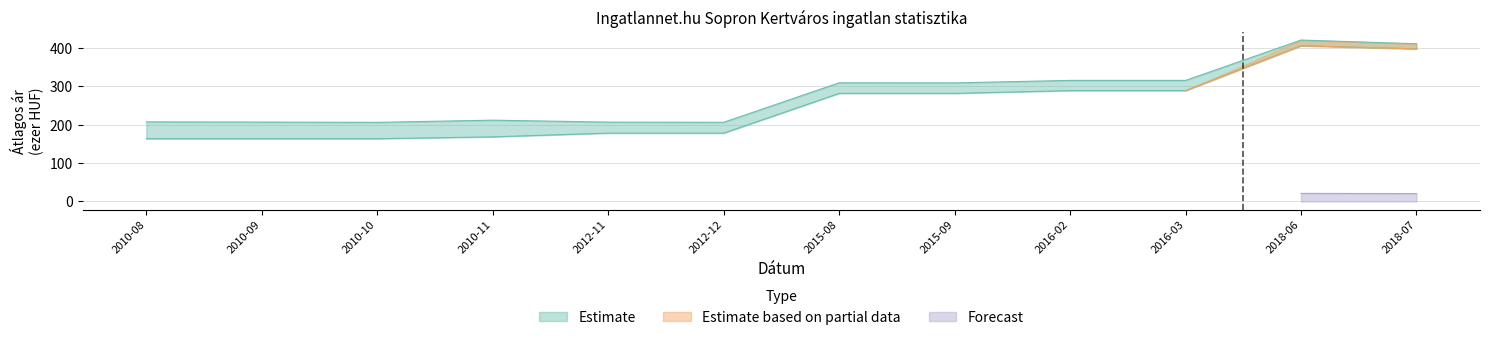

True or false: Estimate based on partial data and Estimate cross at least once.

False